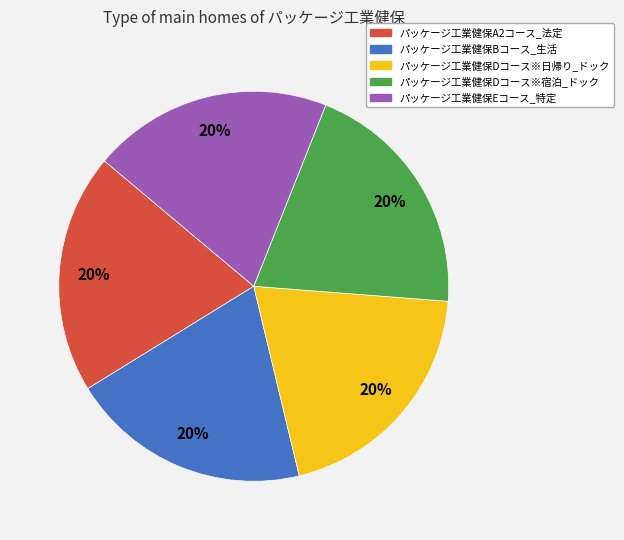

The パッケージ工業健保Bコース_生活 slice represents 14% of the pie. True or false?

False